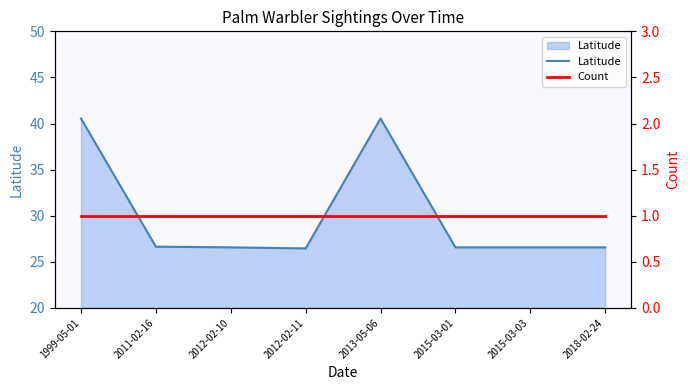

List the labels in order of Latitude value, smallest first.

2012-02-11, 2012-02-10, 2015-03-01, 2015-03-03, 2018-02-24, 2011-02-16, 1999-05-01, 2013-05-06